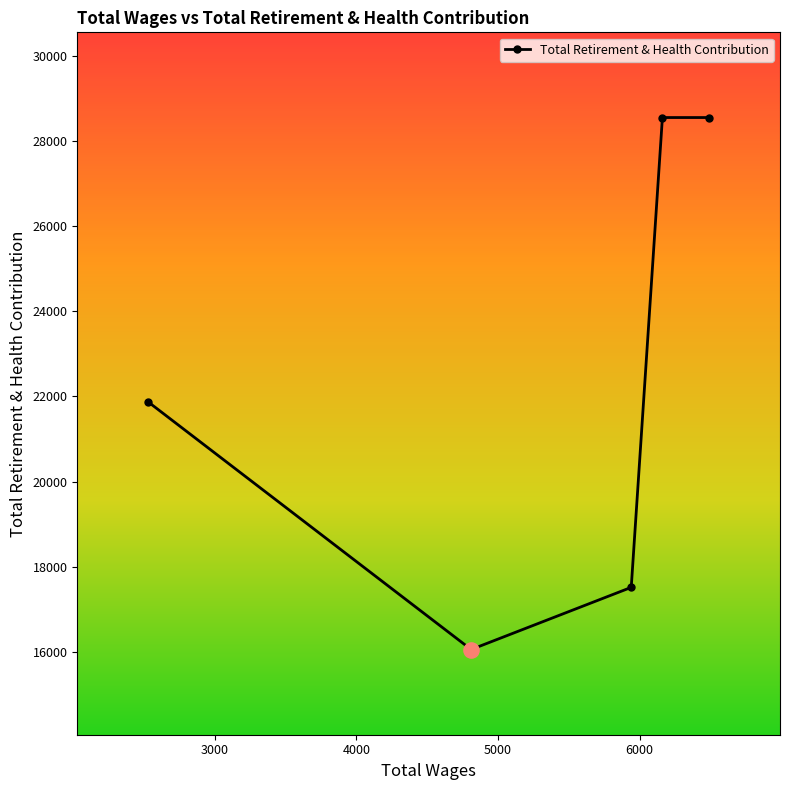

What is the difference between the second highest and second lowest values?

11028